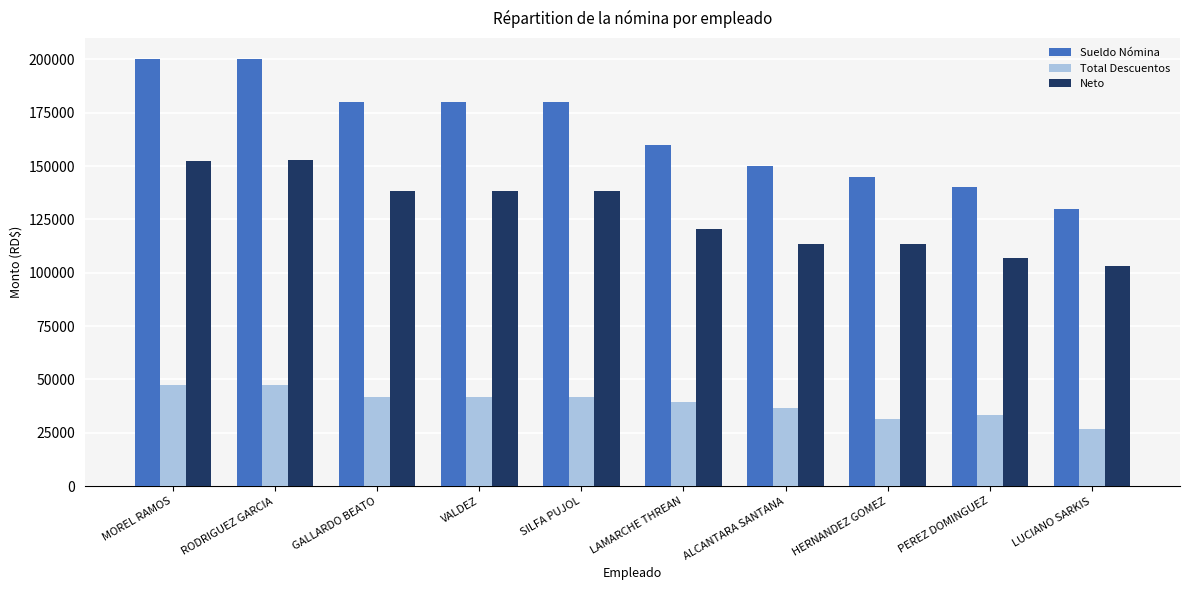

What is the difference between the second highest and second lowest values in the Neto series?

45888.1